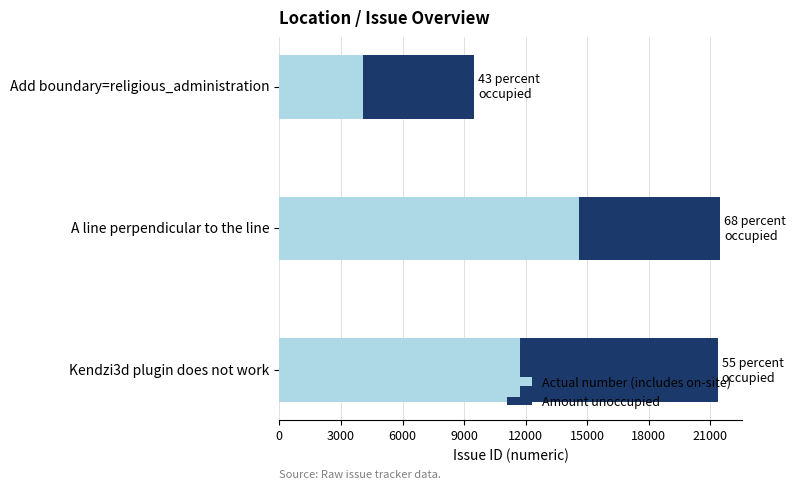

What is the total value across all series at Add boundary=religious_administration?

9478